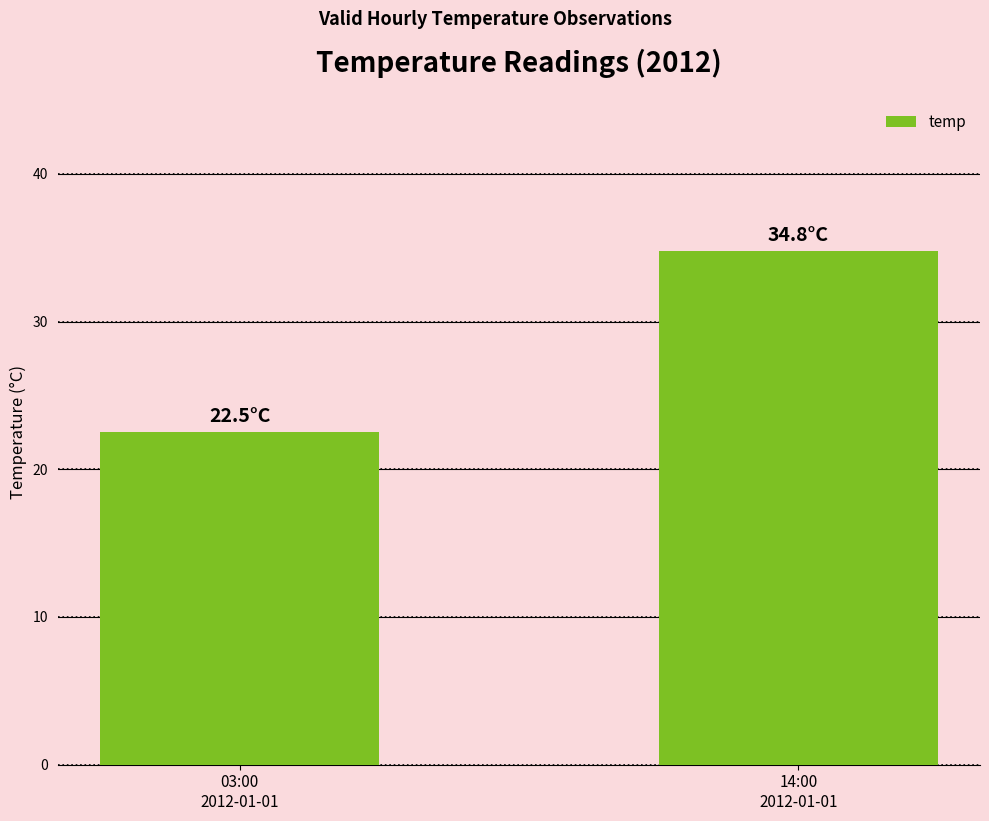

Reading left to right, what are all the values shown in this chart?

03:00
2012-01-01=22.5	14:00
2012-01-01=34.8